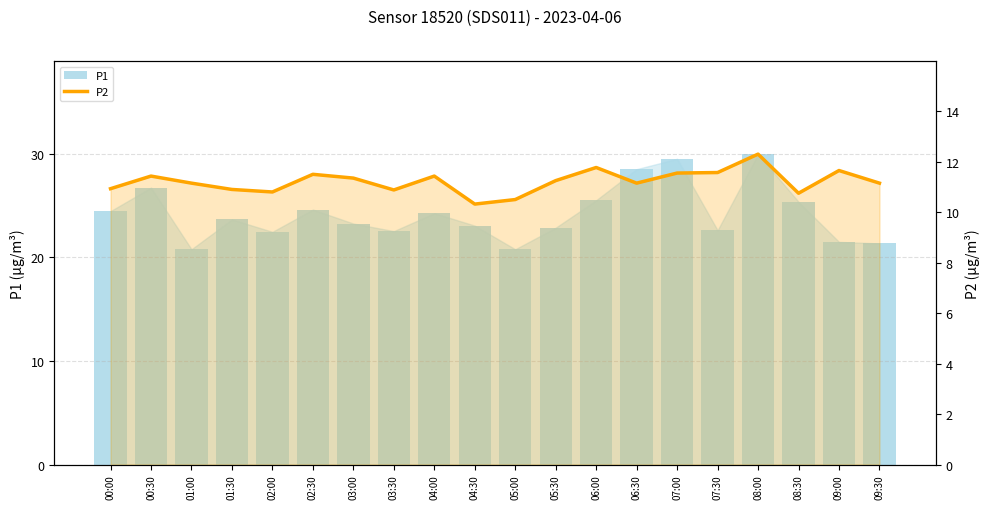

What is the difference between the maximum and minimum values in the P1 series?

9.2